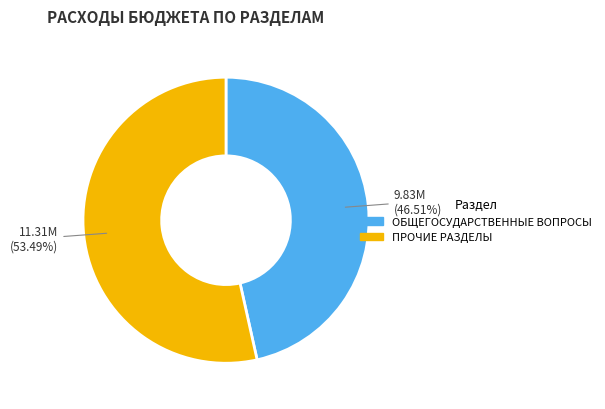

Is there a majority slice in this chart?

Yes